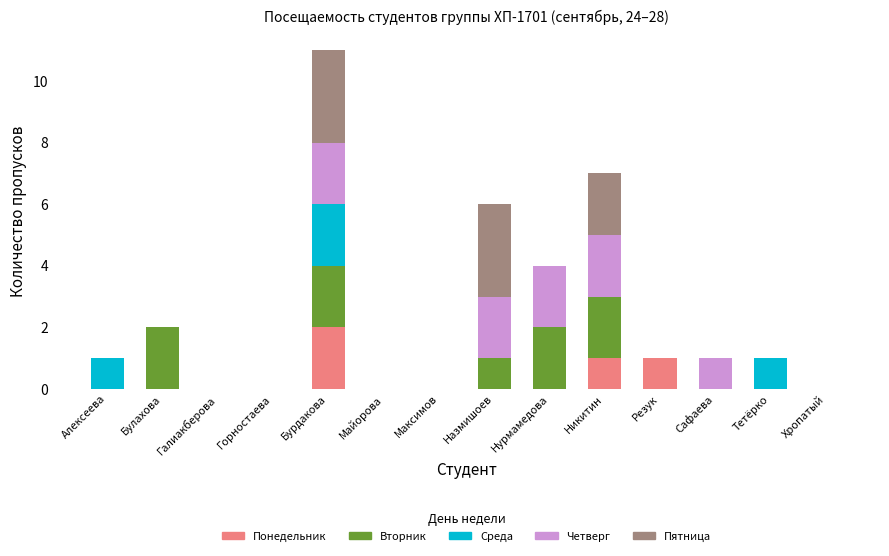

Which category has the highest value in the Понедельник series?

Бурдакова